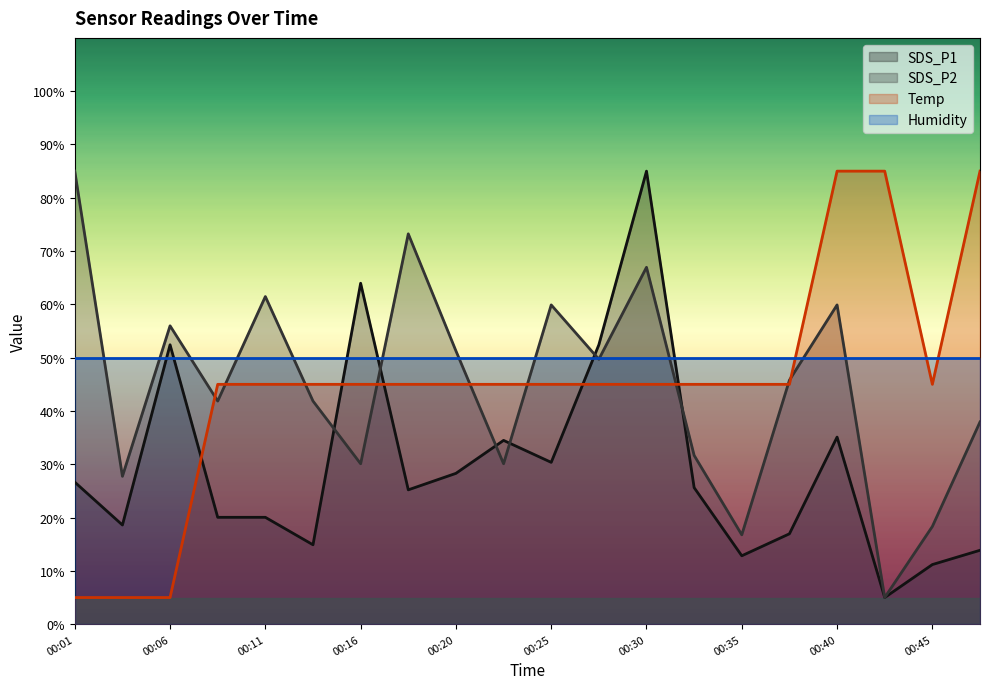

At 00:25, list the series in order from smallest to largest.

SDS_P1, Temp, Humidity, SDS_P2